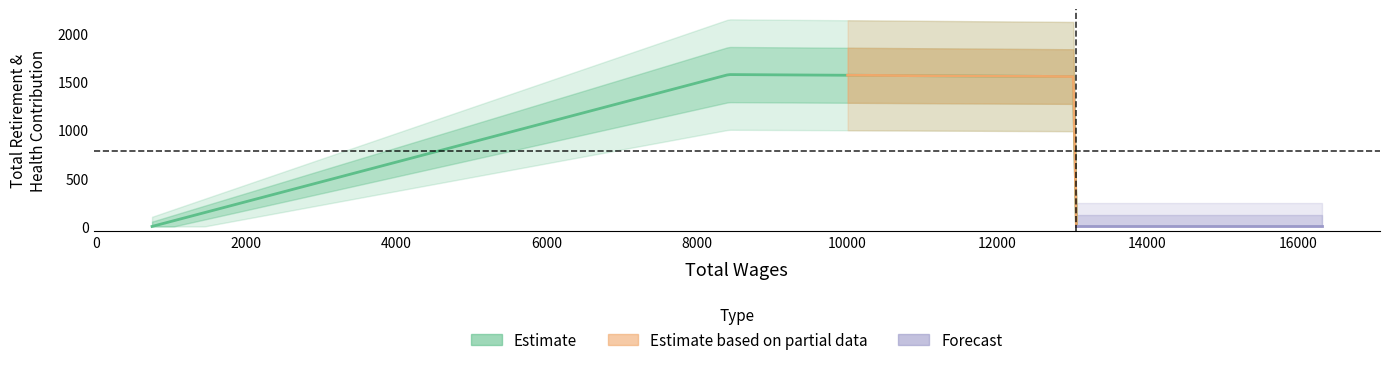

Which category has the lowest value across all series?

747